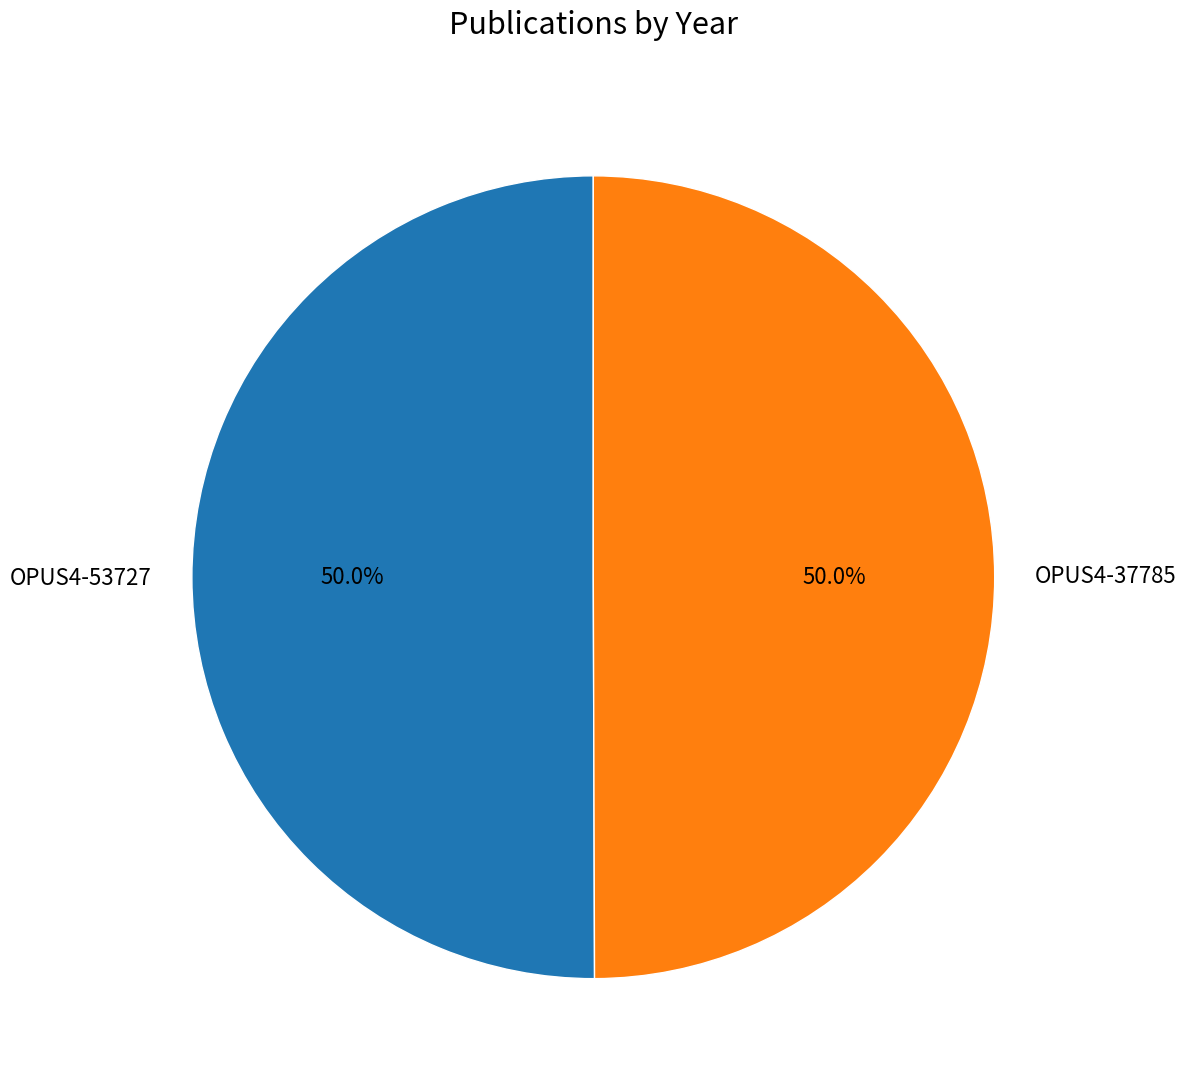

What percentage is NOT represented by OPUS4-53727?

50.0%